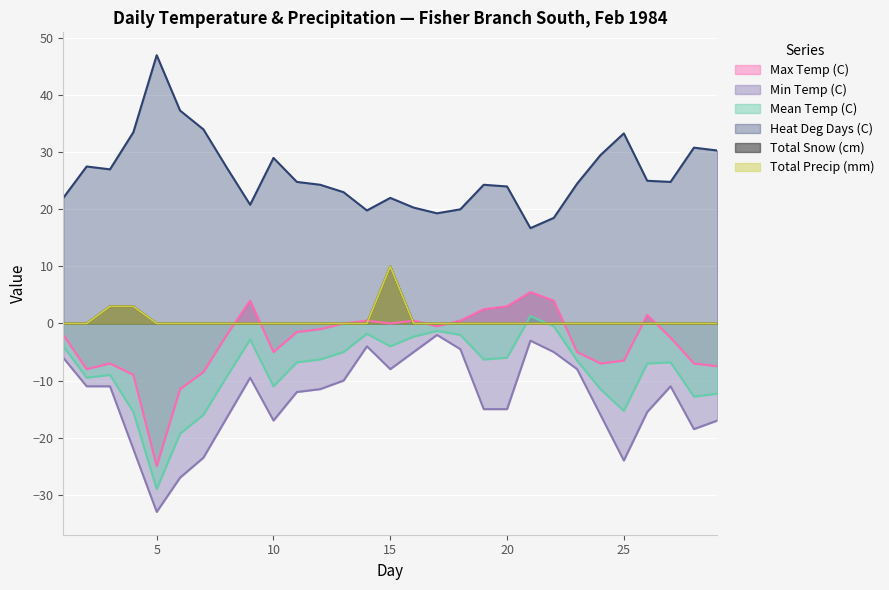

True or false: Min Temp (C) has a value of -24.1 at 24.

False